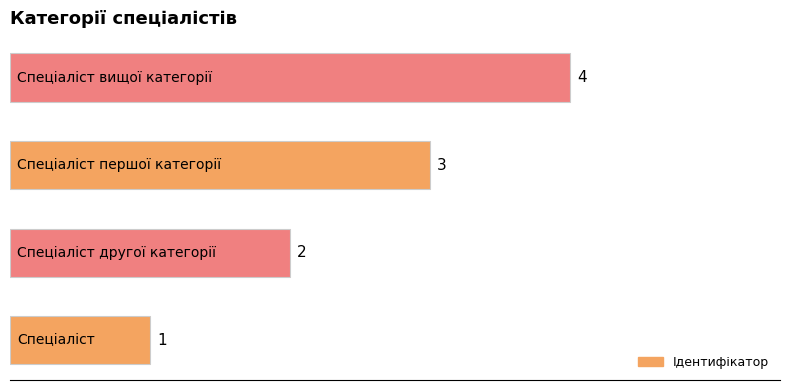

What is the maximum value shown in the chart?

4